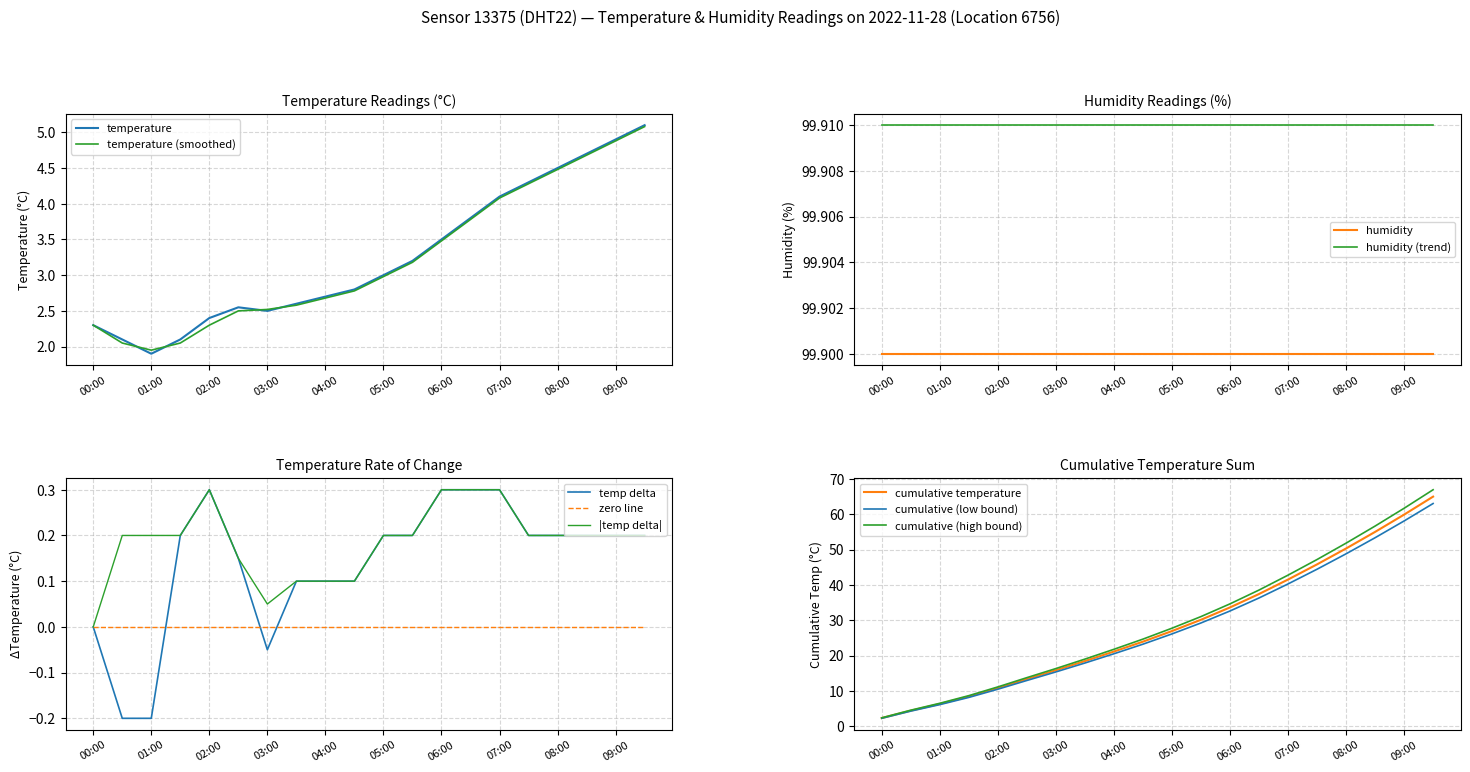

What is the sum of all temperature values?

65.0